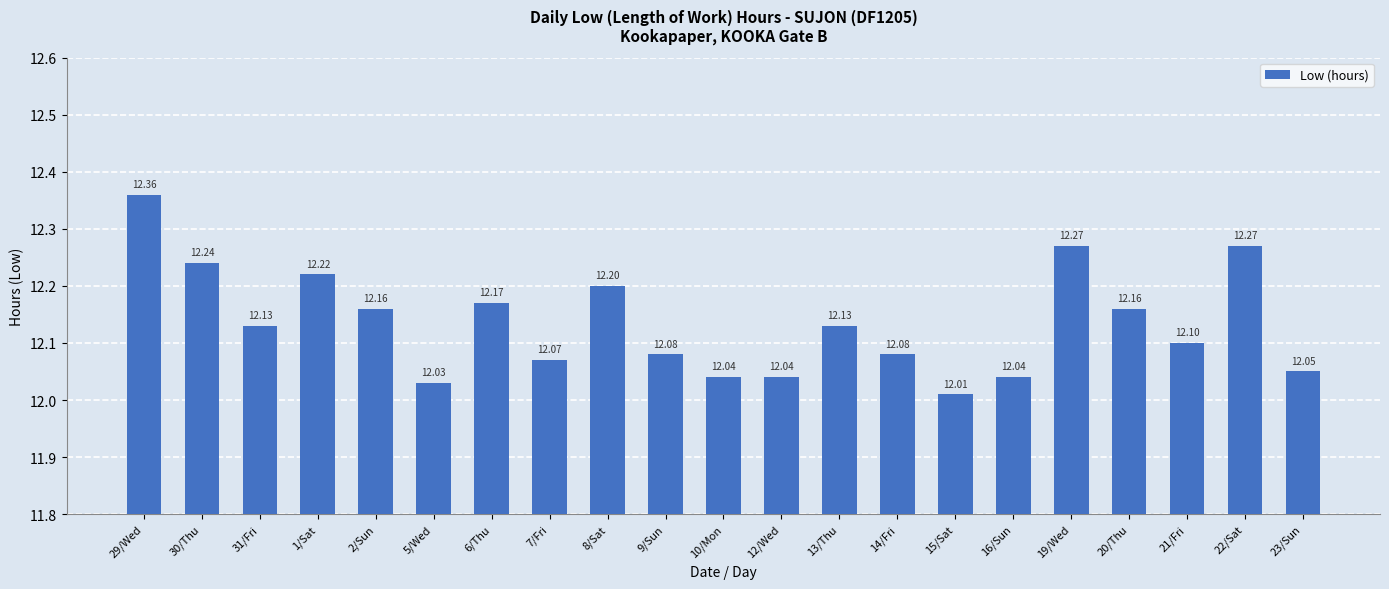

Reading right to left, what are all the values shown in this chart?

23/Sun=12.1	22/Sat=12.3	21/Fri=12.1	20/Thu=12.2	19/Wed=12.3	16/Sun=12.0	15/Sat=12.0	14/Fri=12.1	13/Thu=12.1	12/Wed=12.0	10/Mon=12.0	9/Sun=12.1	8/Sat=12.2	7/Fri=12.1	6/Thu=12.2	5/Wed=12.0	2/Sun=12.2	1/Sat=12.2	31/Fri=12.1	30/Thu=12.2	29/Wed=12.4